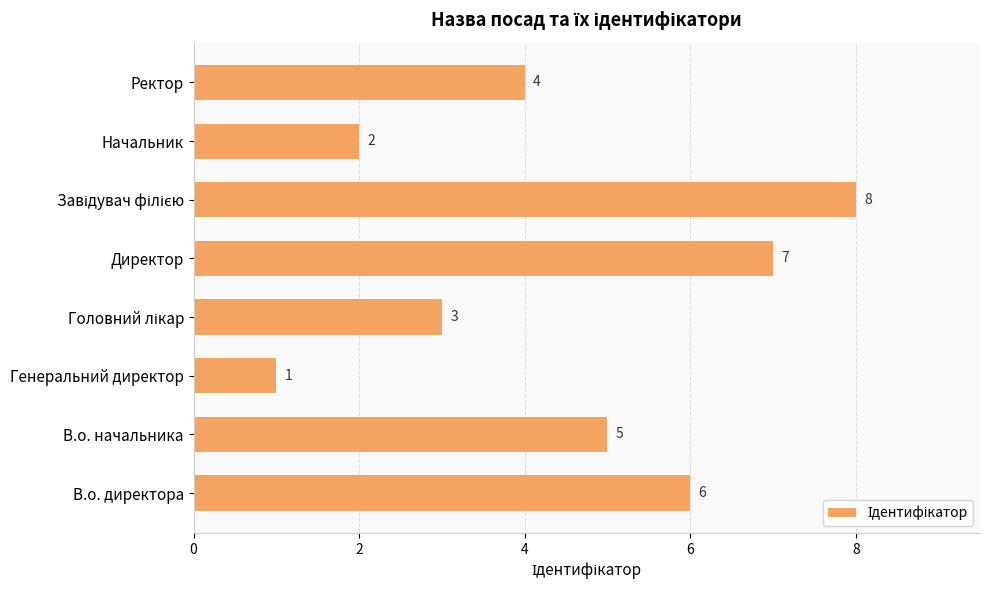

What is the sum of all values?

36